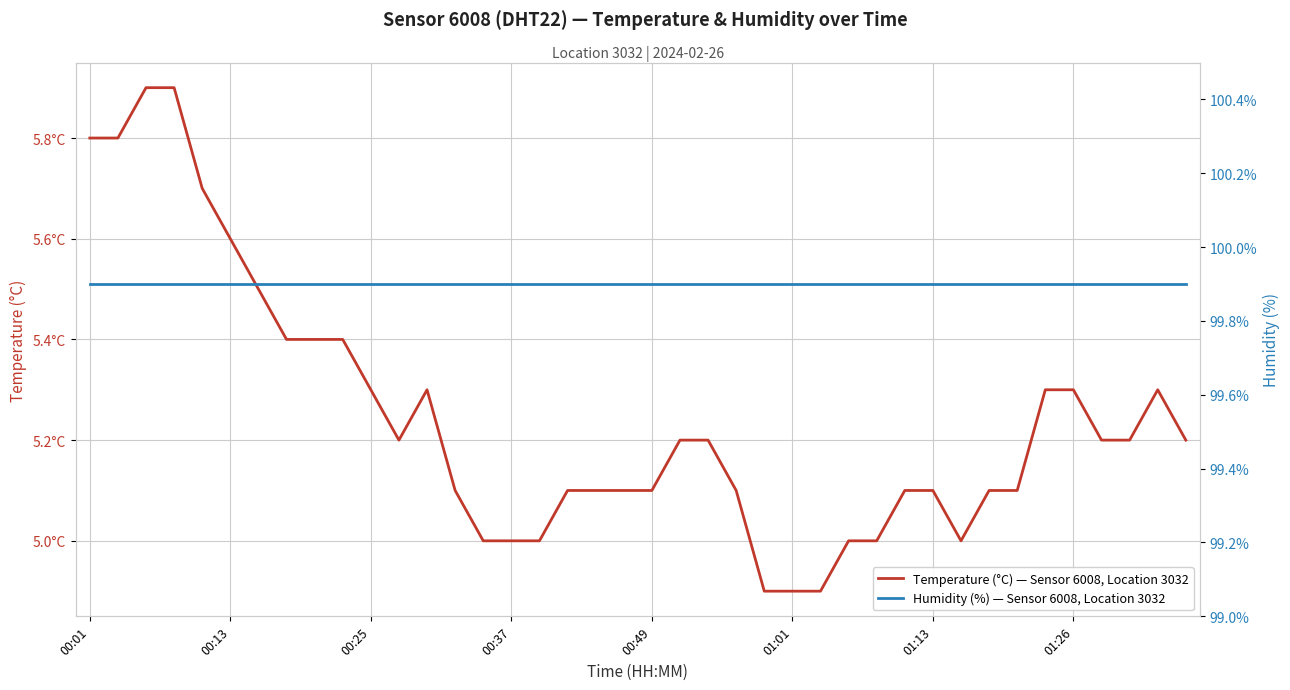

How many lines are shown in the chart?

2